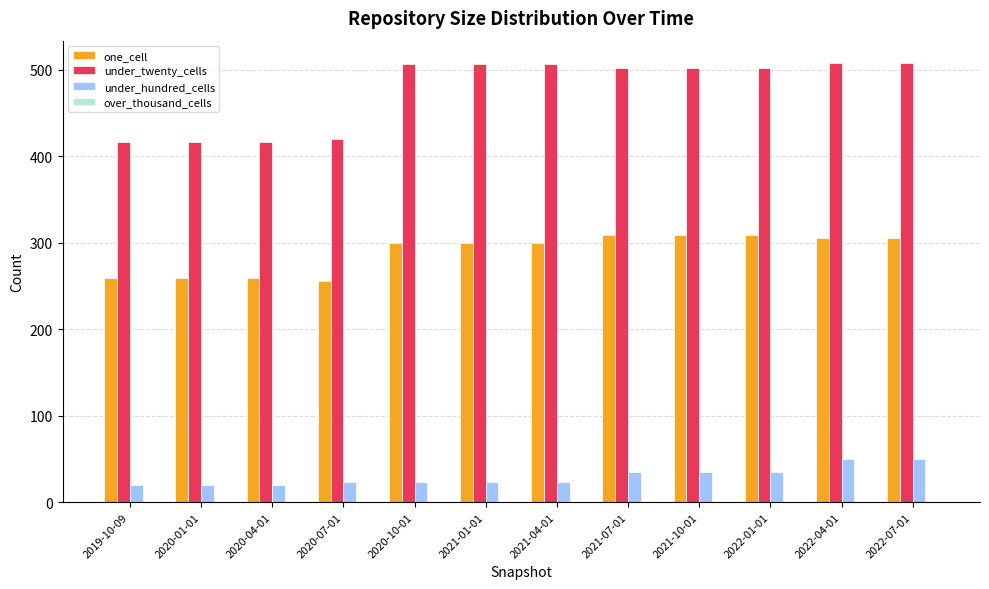

True or false: one_cell has a value of 448 at 2022-04-01.

False